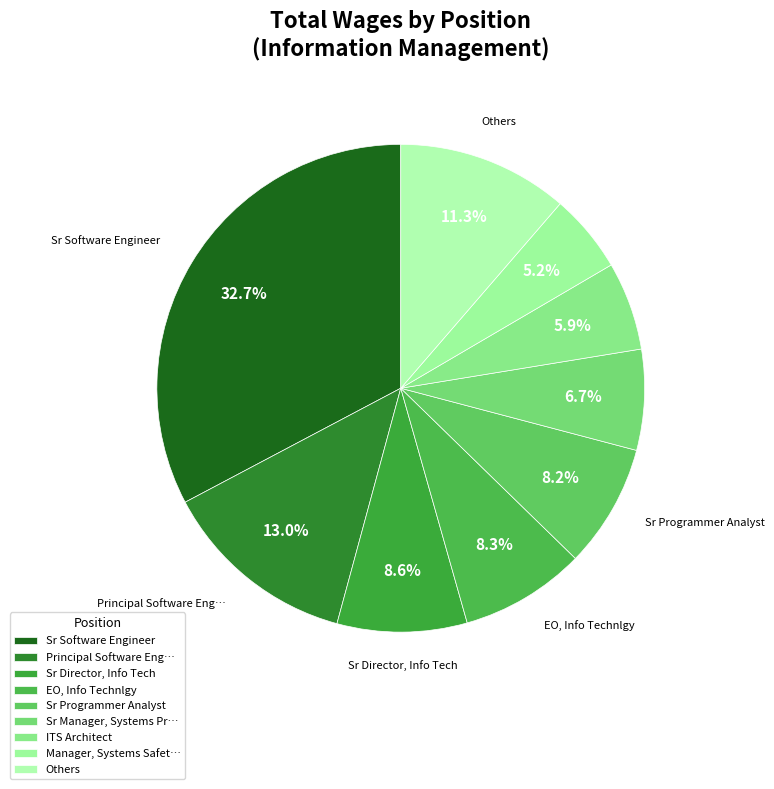

The Sr Software Engineer slice represents 1% of the pie. True or false?

False